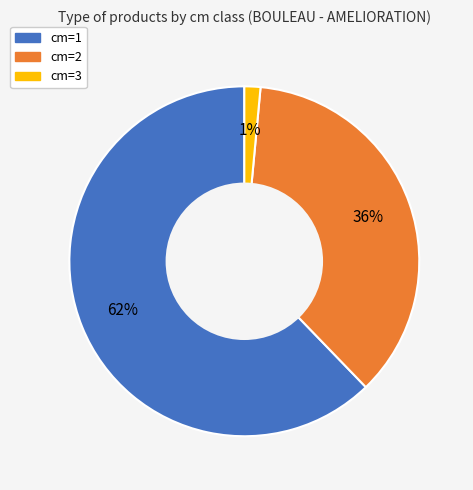

Is it true that cm=3 is 11% of the pie?

False